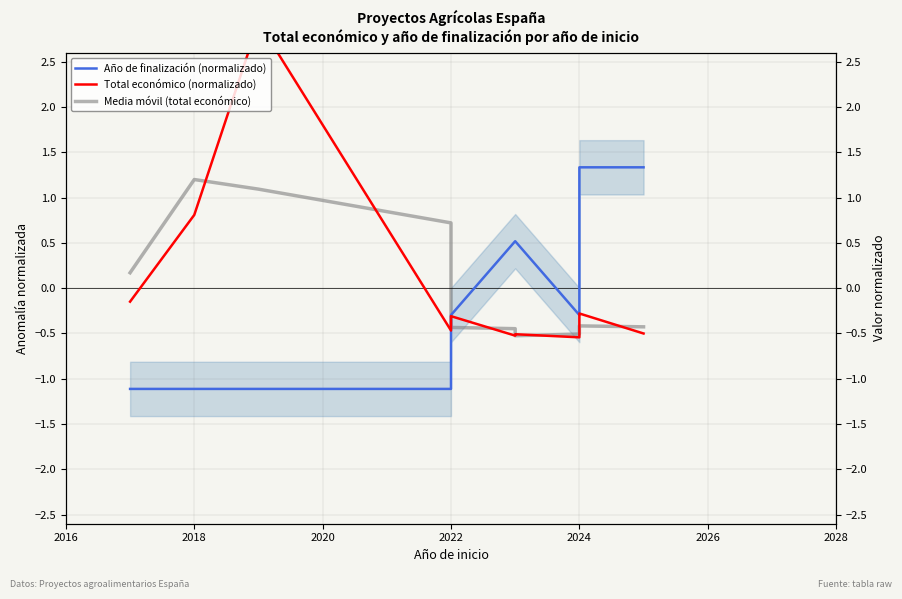

Which series has the widest spread of values?

Total económico (normalizado)